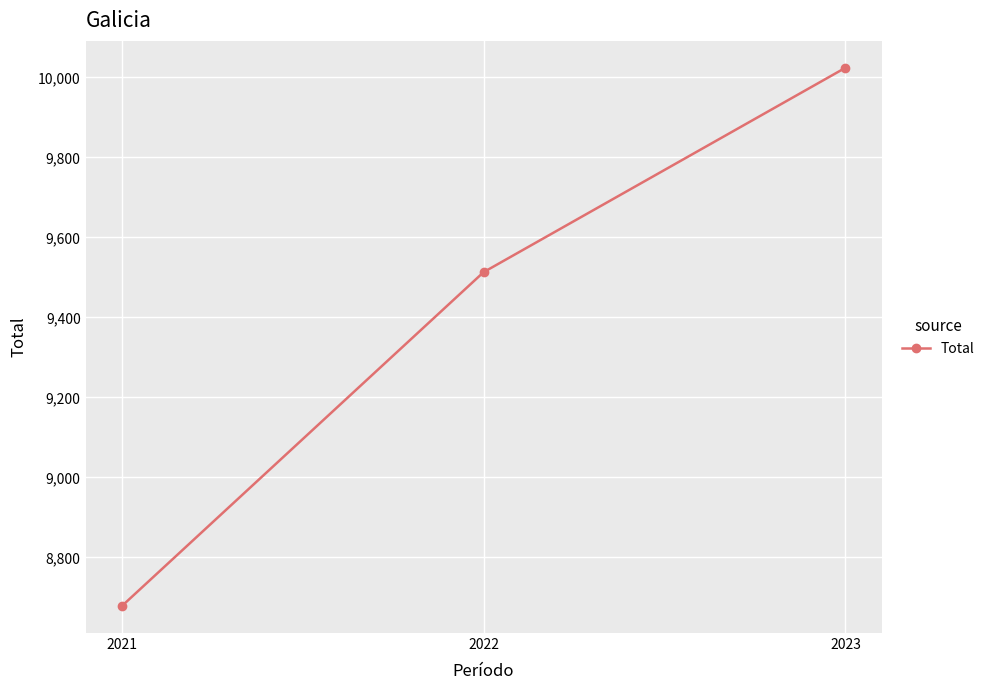

At which category does the chart reach its peak across all series?

2023